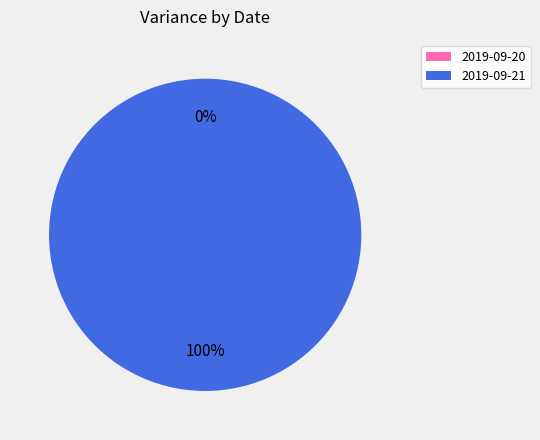

Is it true that 2019-09-20 is 5% of the pie?

False